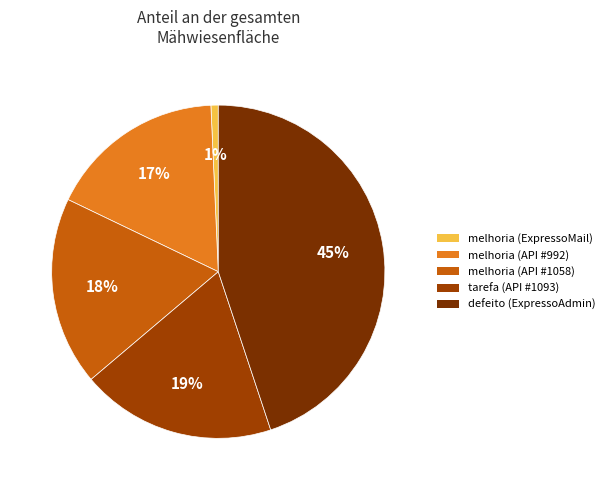

Is there any slice that represents more than half of the pie?

No